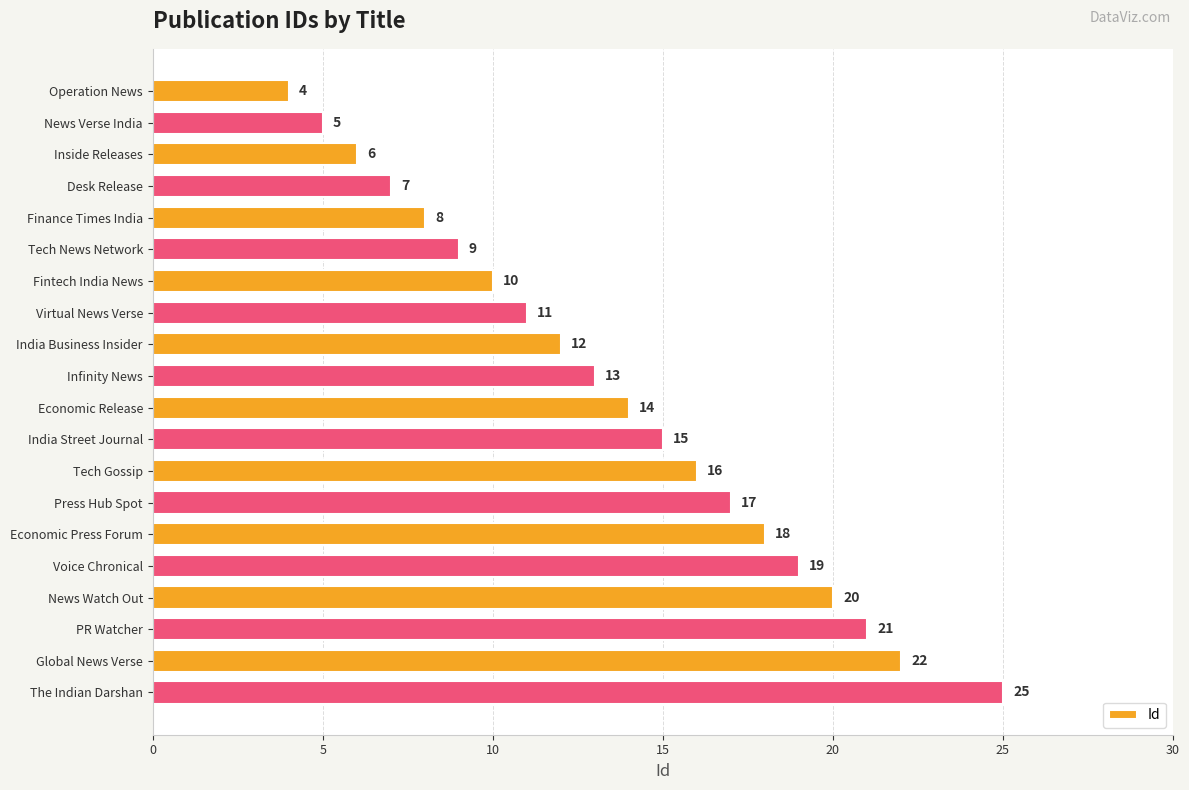

List the labels in order of value, largest first.

The Indian Darshan, Global News Verse, PR Watcher, News Watch Out, Voice Chronical, Economic Press Forum, Press Hub Spot, Tech Gossip, India Street Journal, Economic Release, Infinity News, India Business Insider, Virtual News Verse, Fintech India News, Tech News Network, Finance Times India, Desk Release, Inside Releases, News Verse India, Operation News